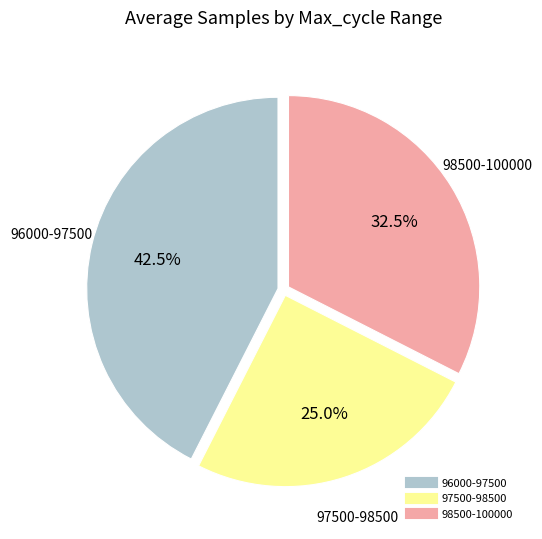

Does any single category account for the majority?

No